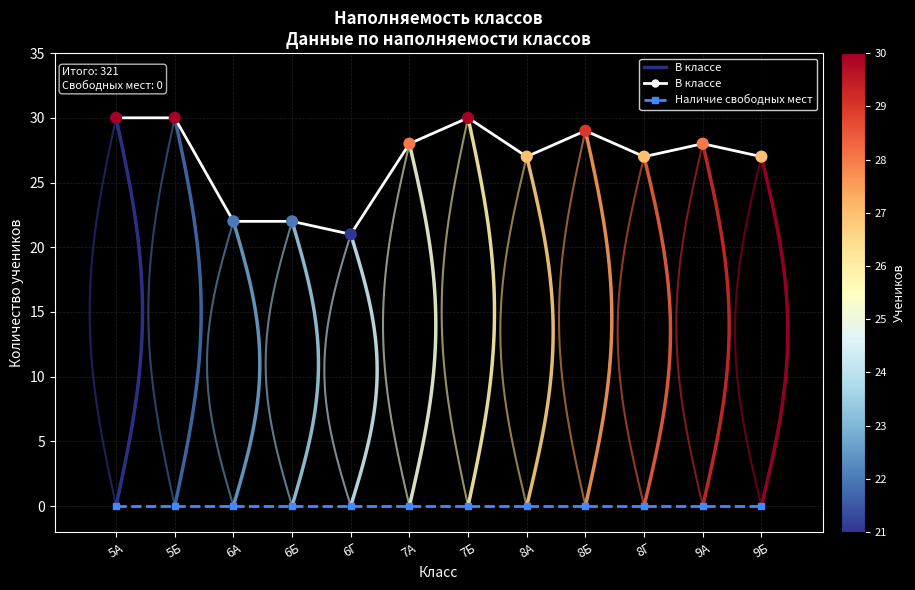

What is the total value across all series at 8А?

27